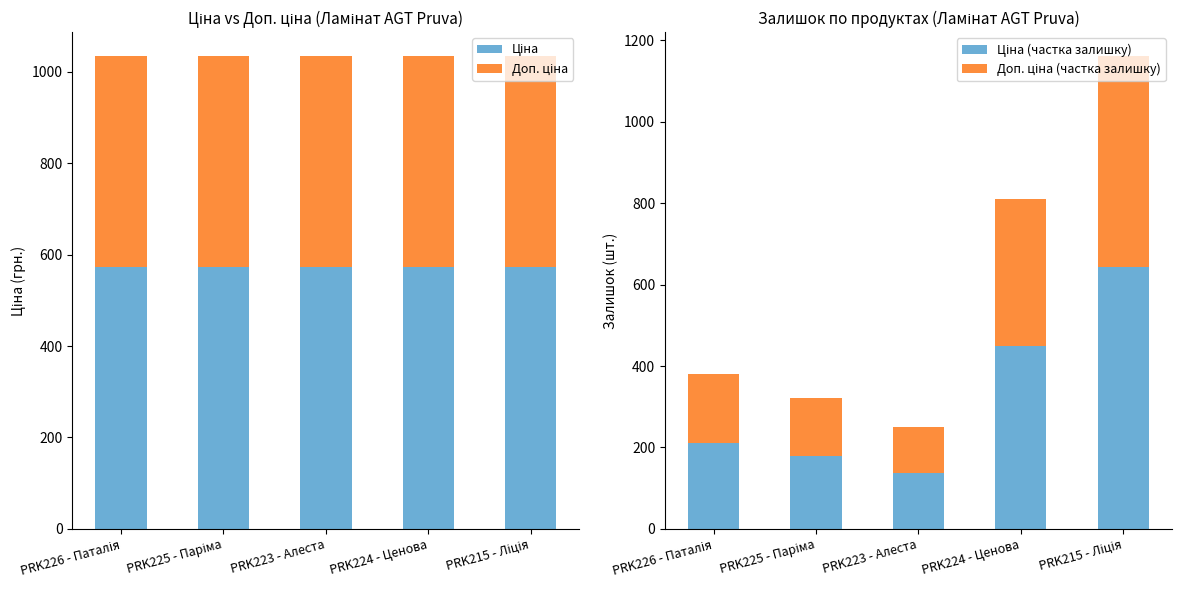

What is the sum of the Ціна (частка залишку) values at PRK225 - Паріма and PRK223 - Алеста?

316.4